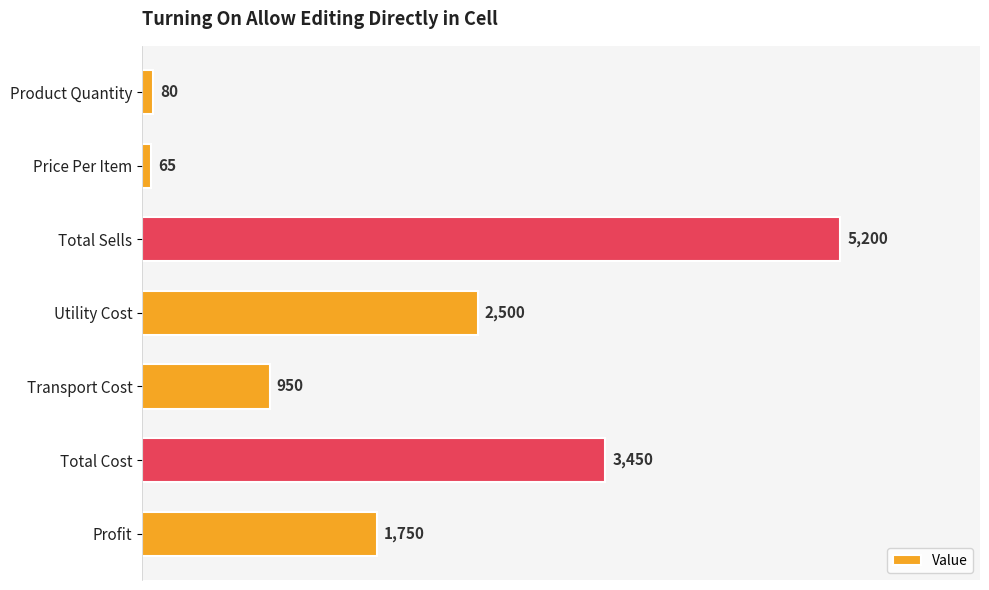

How many values are below 1750?

3